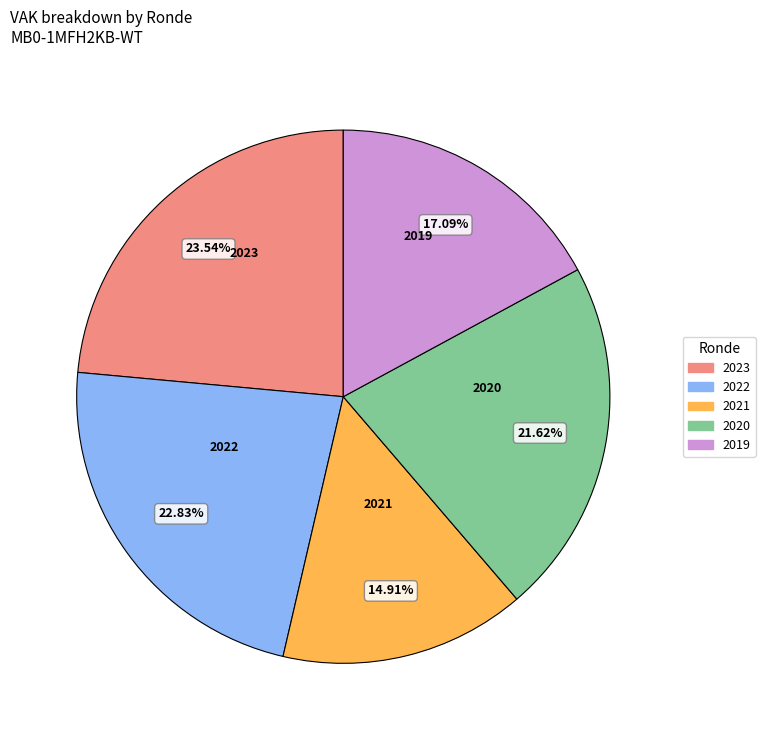

Does any single category account for the majority?

No